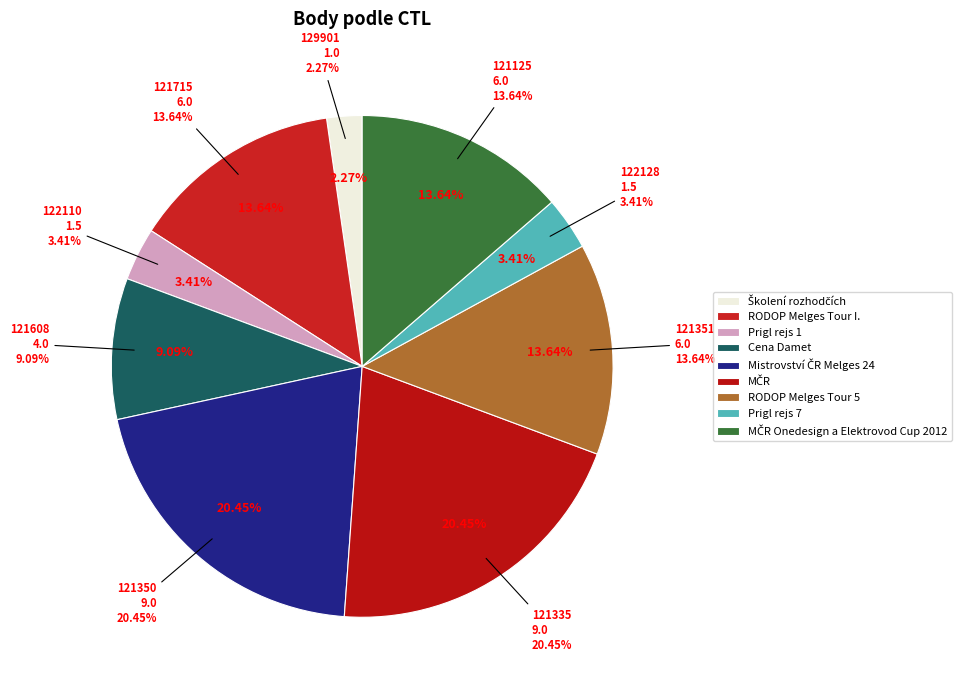

Which slice is the smallest?

129901